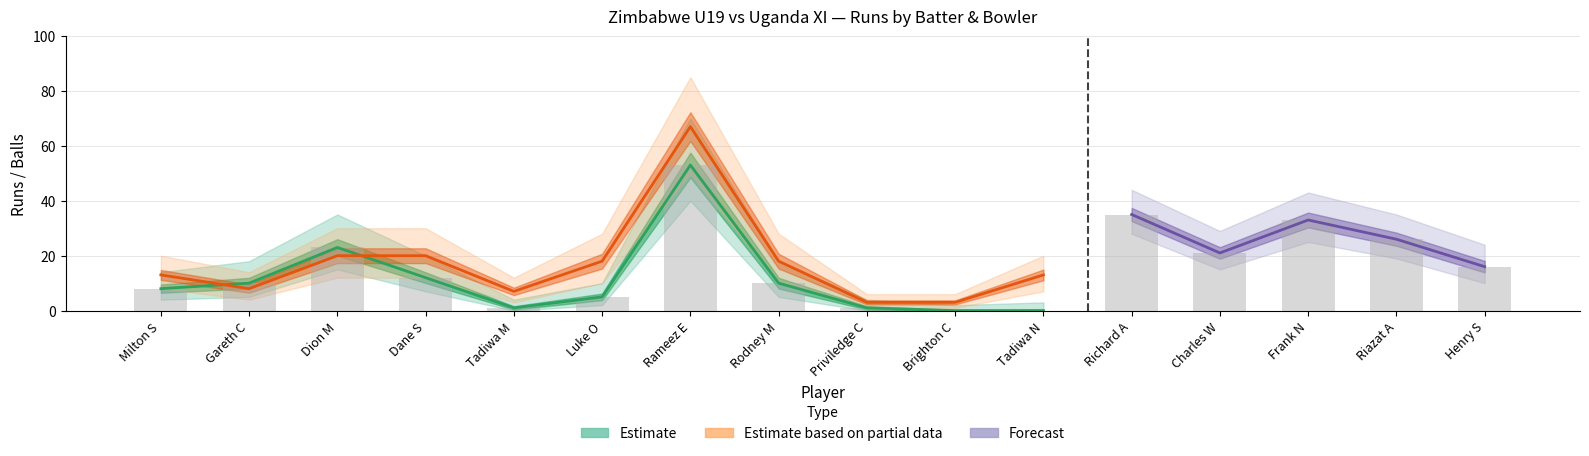

Is it true that Runs_lower equals 2 at Rodney M?

False